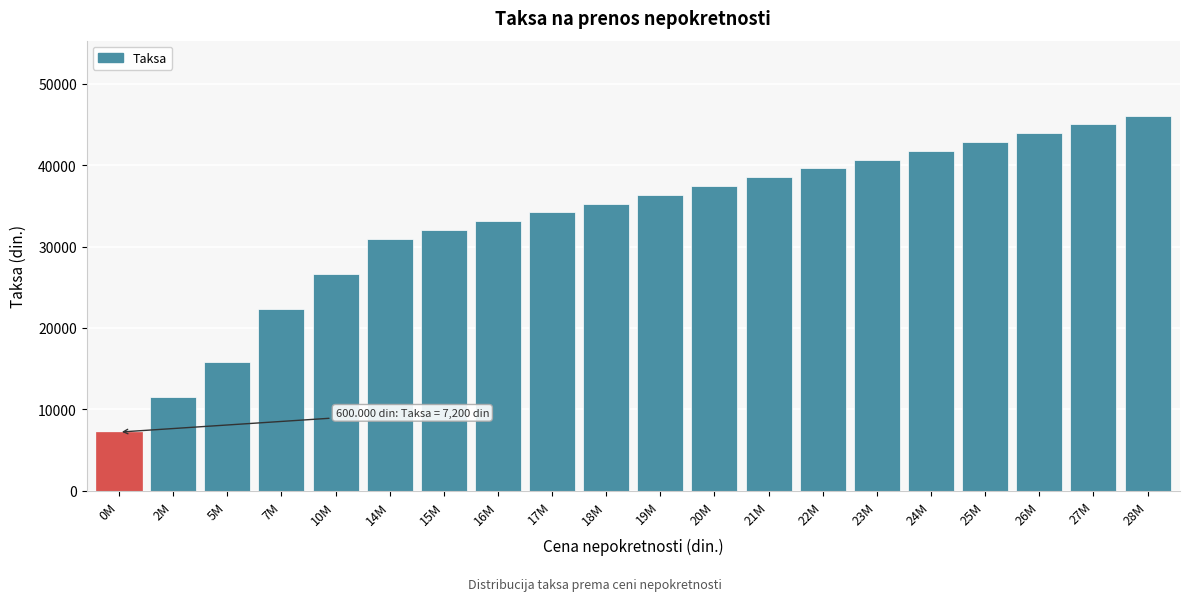

Reading left to right, extract all data points from this chart.

7200	11520	15840	22320	26640	30960	32040	33120	34200	35280	36360	37440	38520	39600	40680	41760	42840	43920	45000	46080